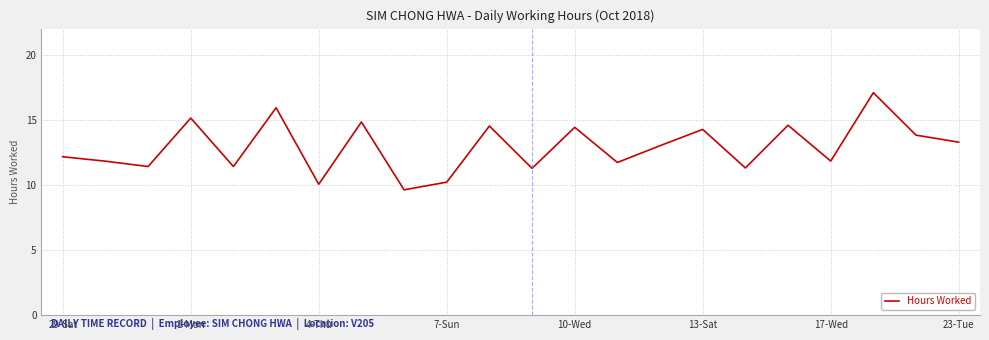

What is the greatest value displayed?

17.1